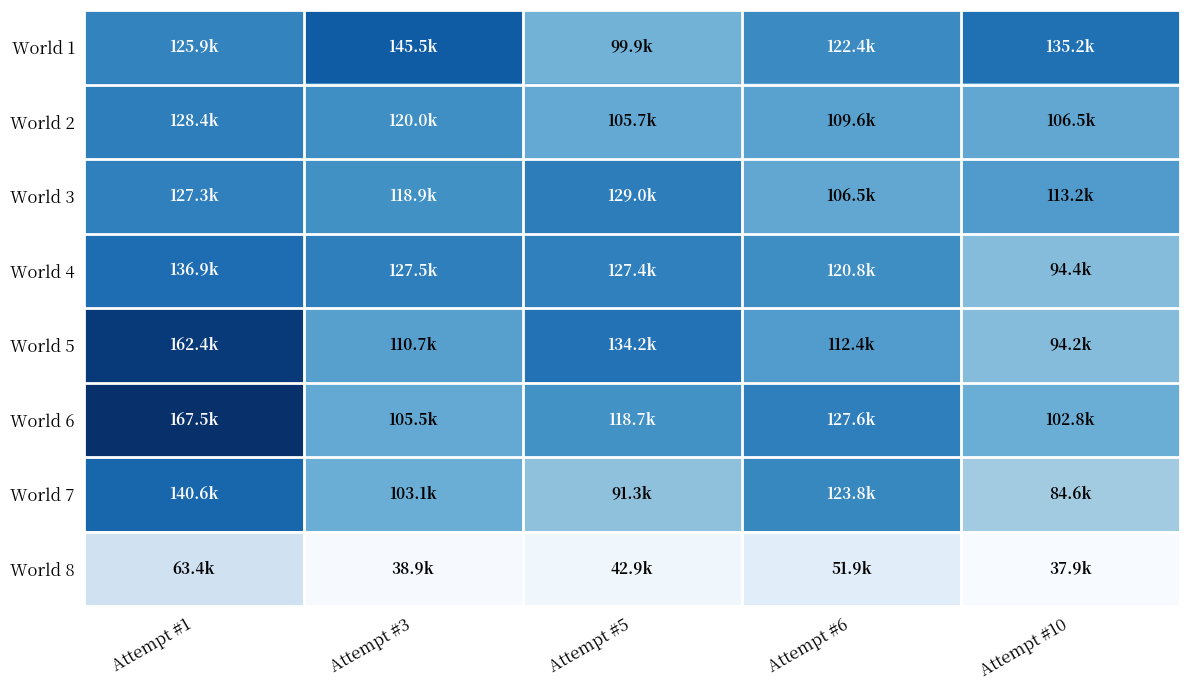

Between Attempt #1 and Attempt #6, which is larger?

Attempt #1